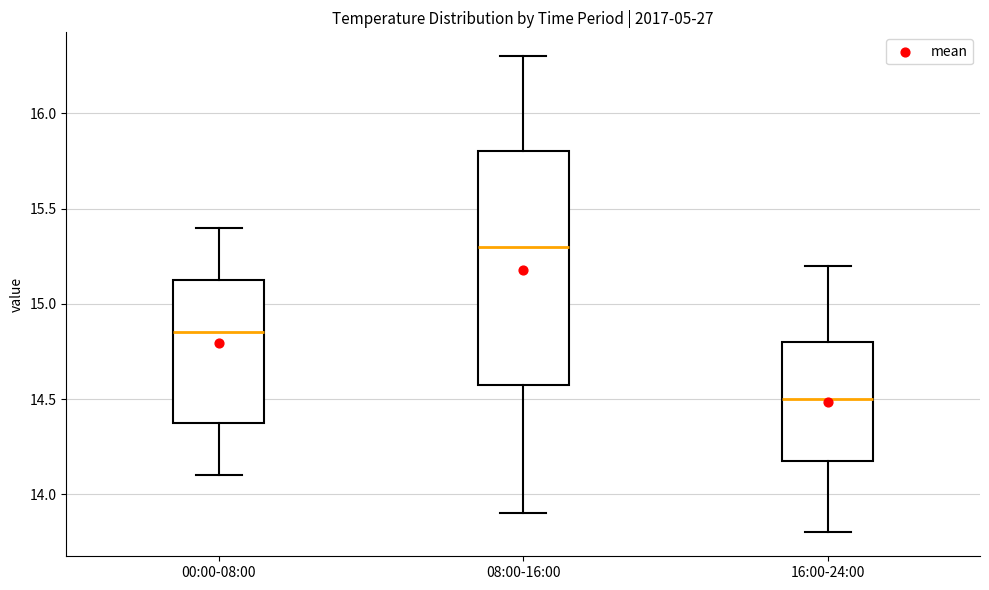

Which box's median line is the highest?

08:00-16:00